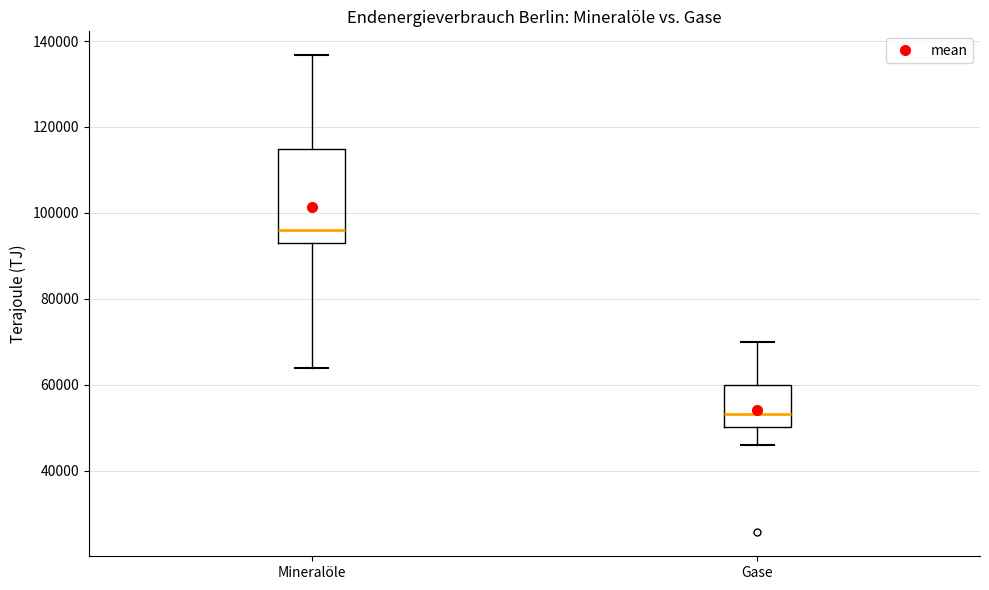

Reading left to right, transcribe this box plot: for each box, give where its median line is, the range the box spans, and where its two whiskers end, as read against the y-axis. The values are not printed on the chart, so give them approximately, as read against the axis.

Mineralöle: median 96000, box 92000 to 114000, whiskers 64000 to 136000
Gase: median 54000, box 50000 to 60000, whiskers 46000 to 70000